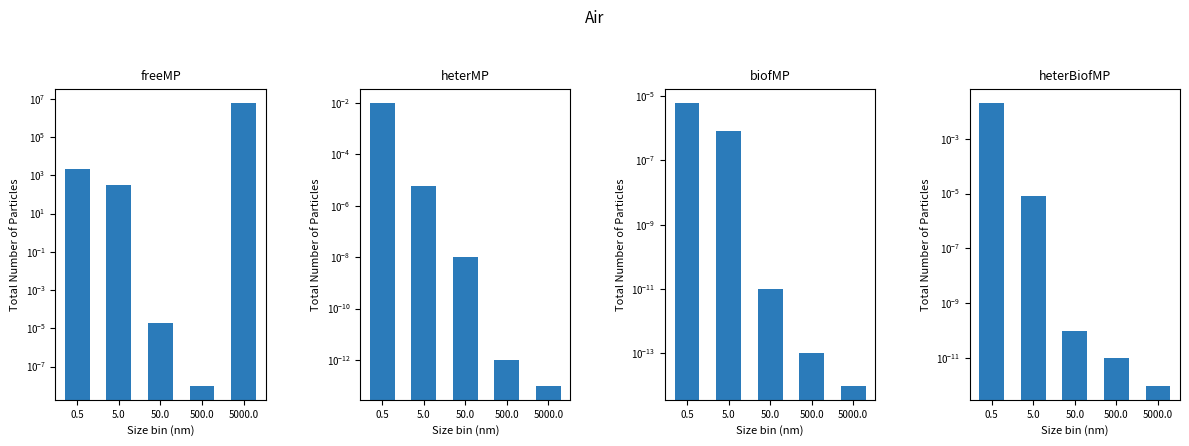

What is the label of the 2nd bar from the right?

500.0